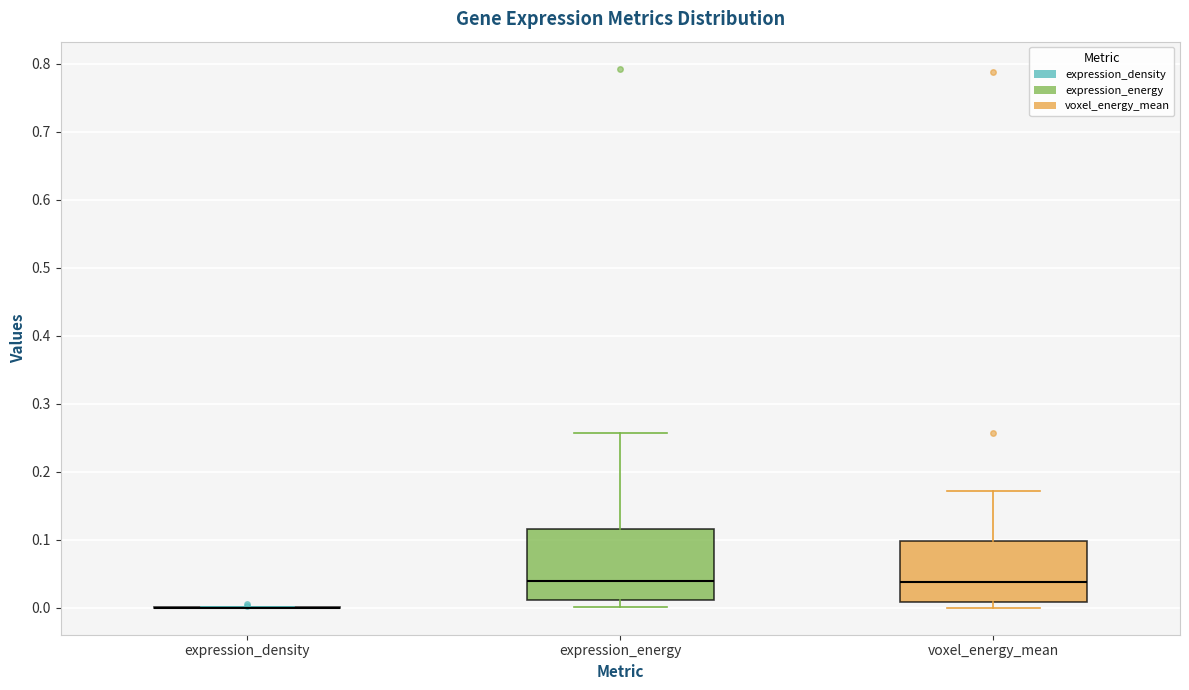

Comparing the boxes themselves (not the whiskers), which one is the tallest?

expression_energy